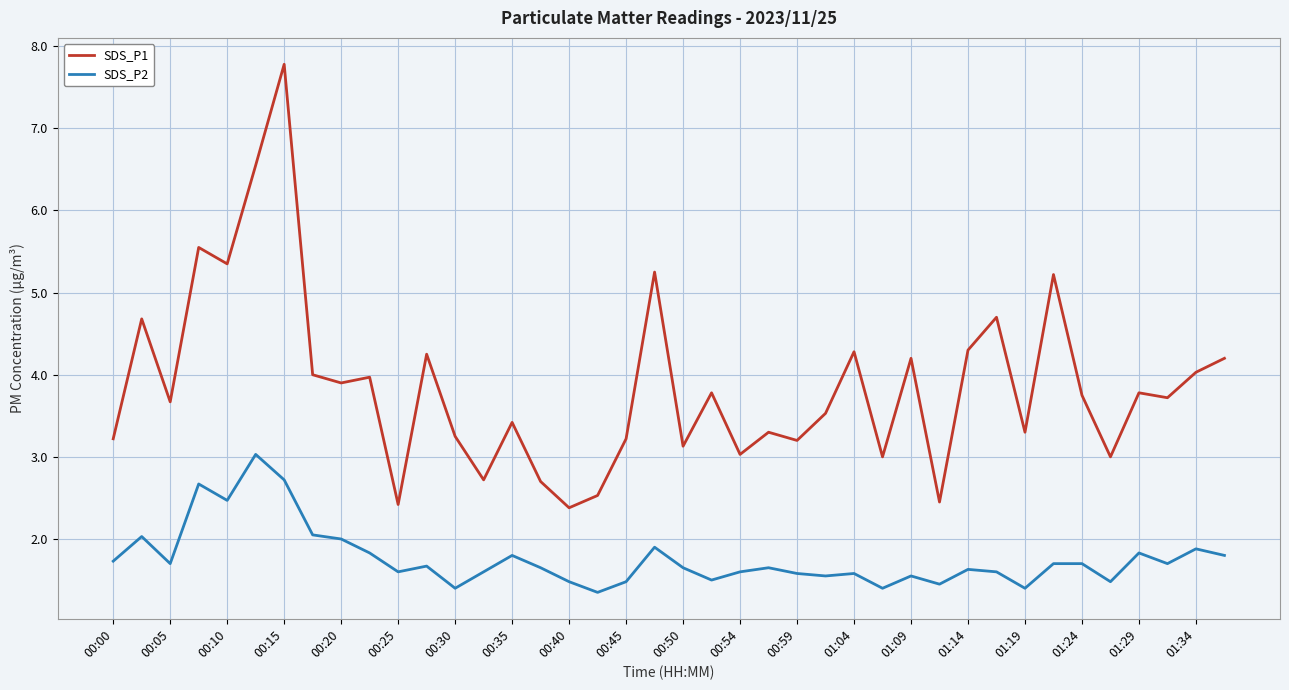

What is the minimum value shown in the chart?

1.4